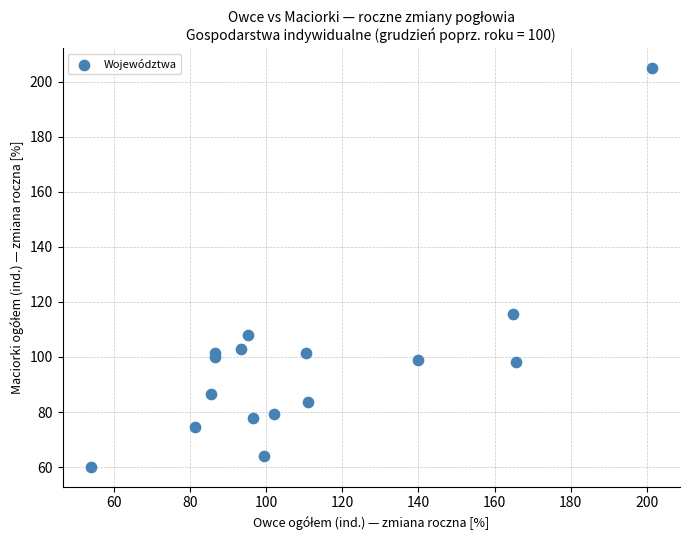

What Y value in the scatter plot is closest to 132?

115.7